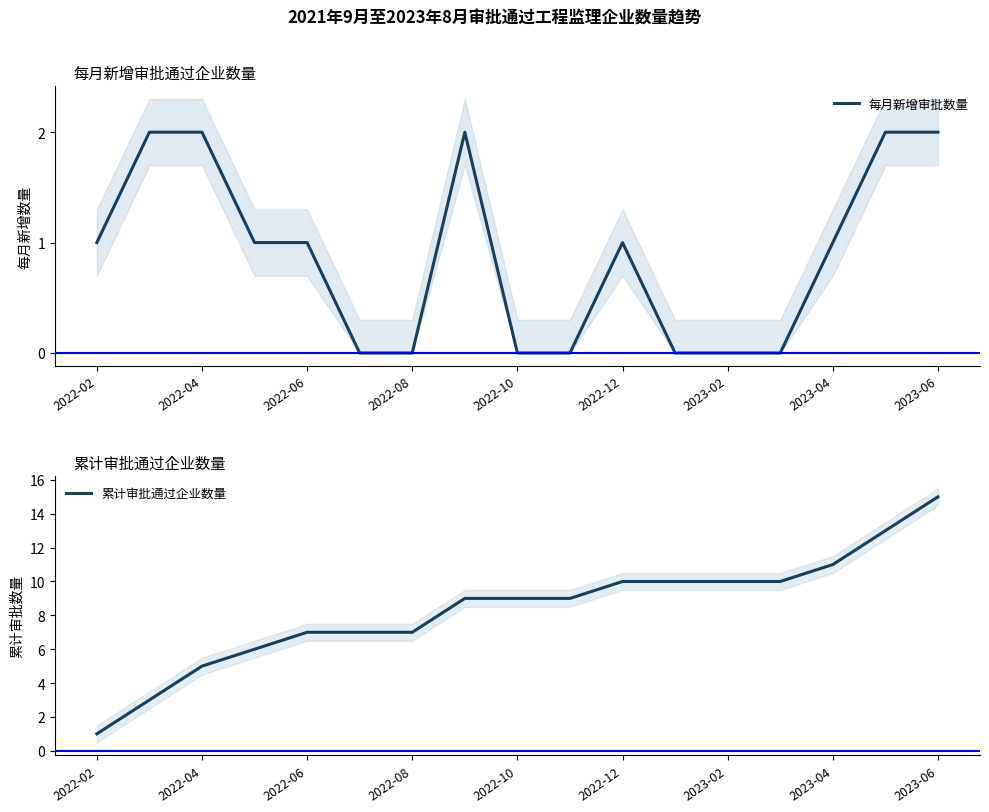

At which label does 累计审批通过企业数量 reach its peak?

2023-06